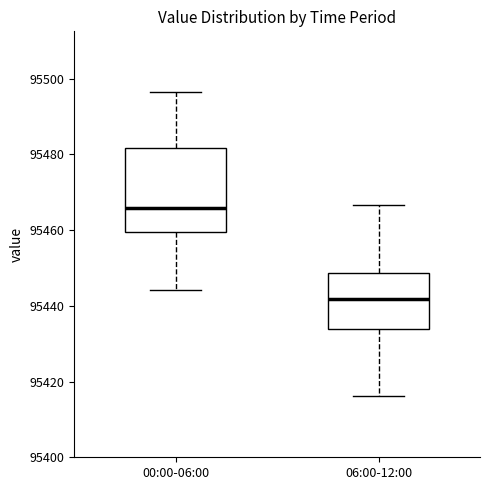

Comparing the boxes themselves (not the whiskers), which one is the tallest?

00:00-06:00